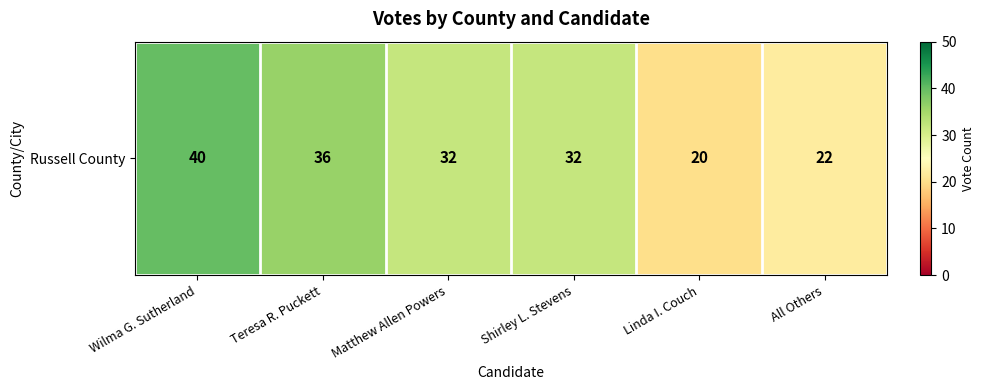

How many data points are less than 32?

2